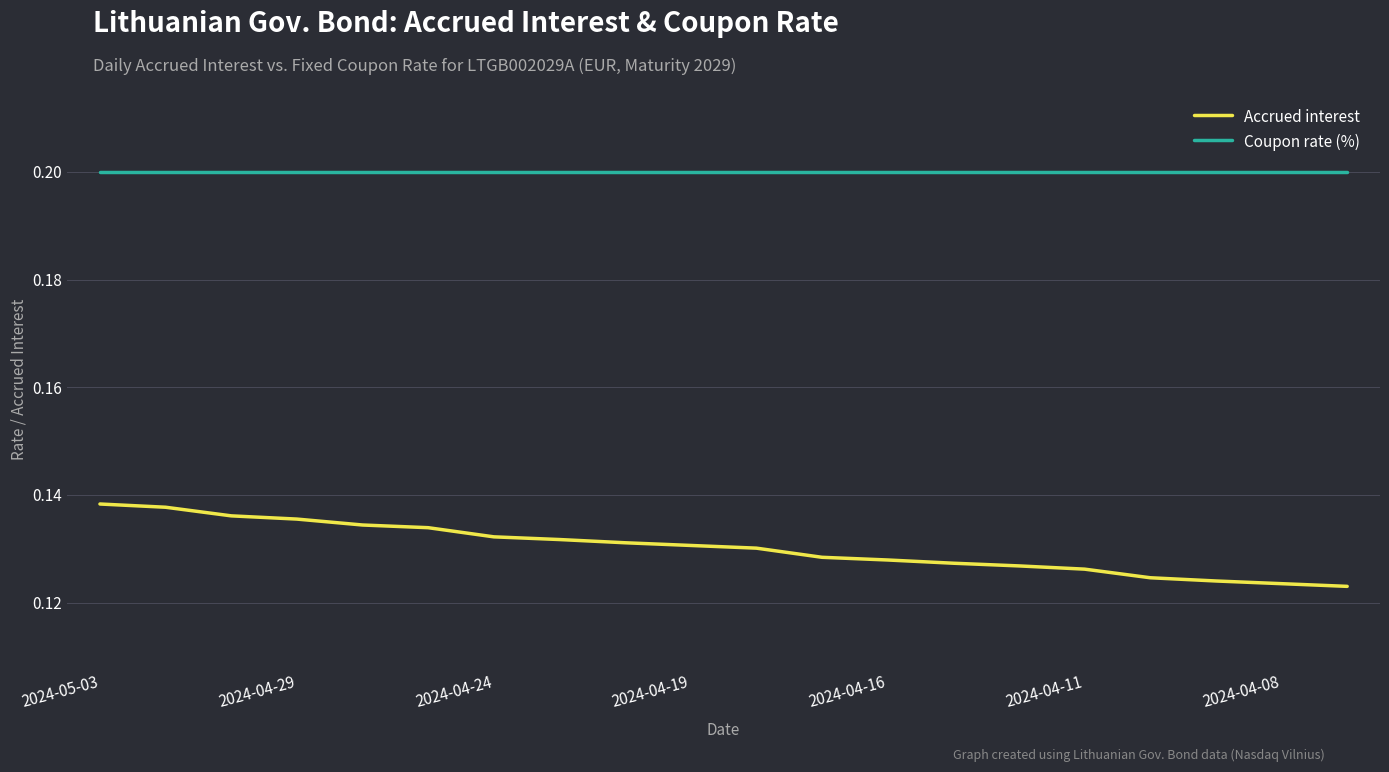

Which series has the largest range (max minus min)?

Accrued interest